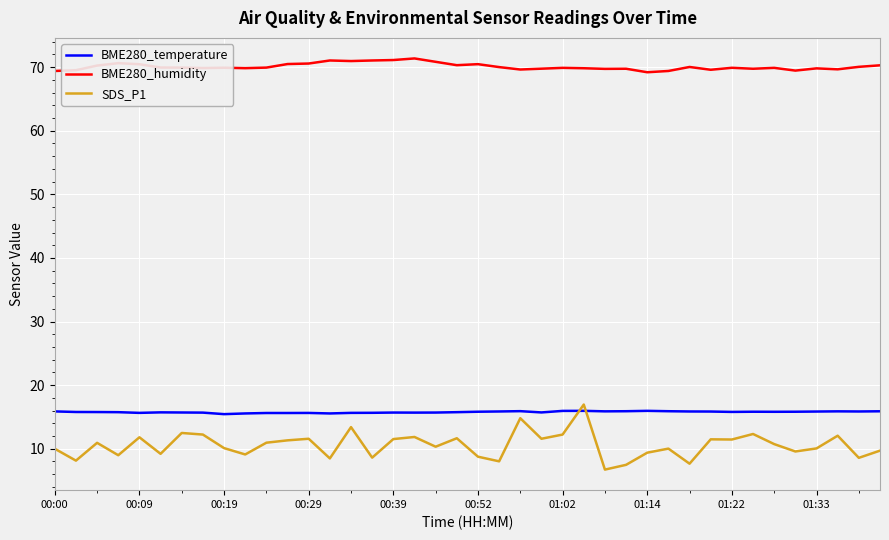

What is the minimum value shown in the chart?

6.7